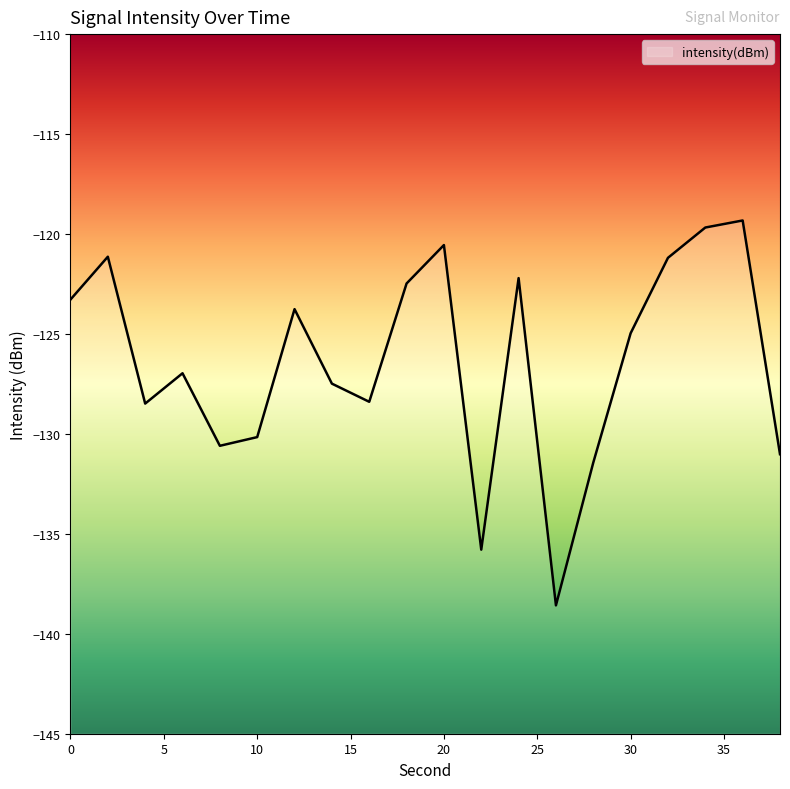

The value at 8 is -130.6. True or false?

True